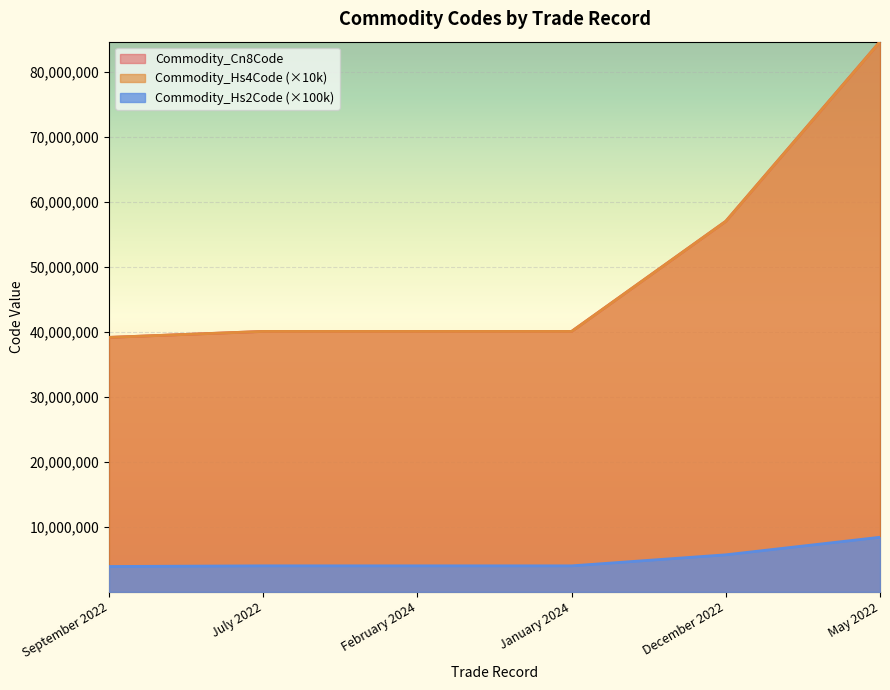

Count the number of categories in the chart.

6